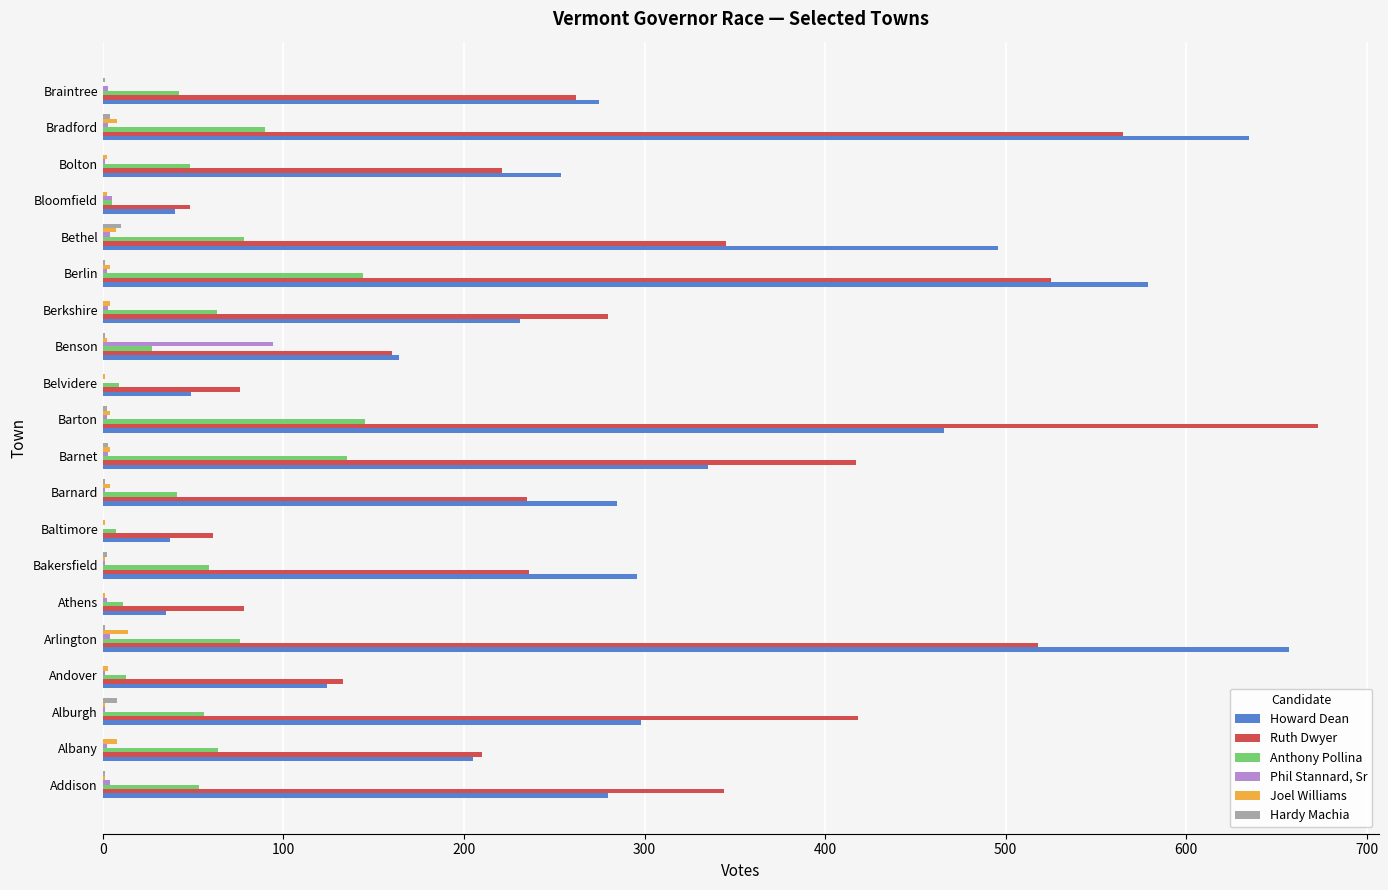

Count the number of categories in the chart.

20